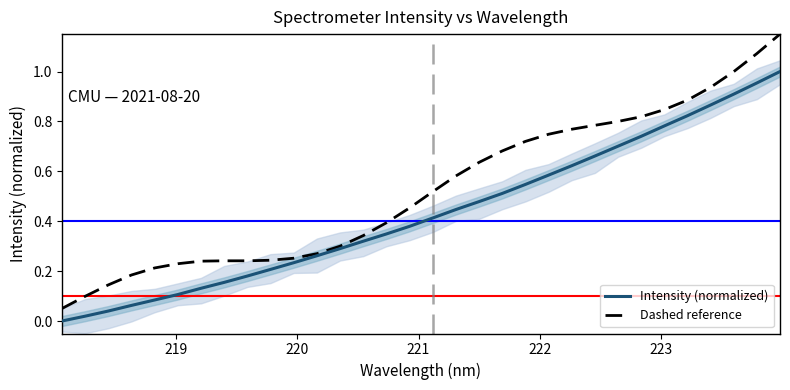

What is the sum of all Intensity (normalized) values?

13.9